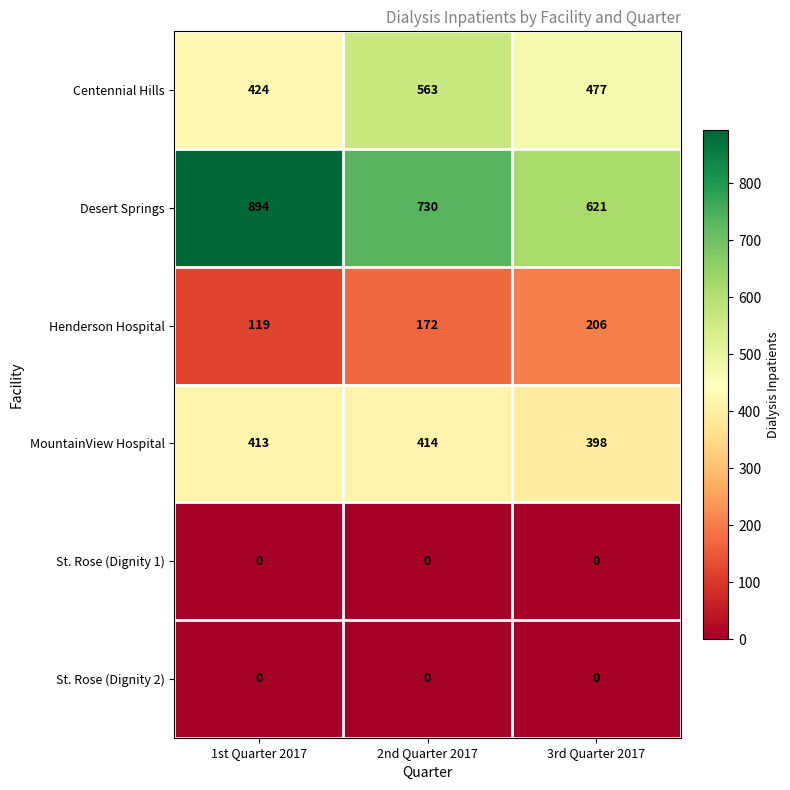

What is the difference between the Centennial Hills values at 2nd Quarter 2017 and 1st Quarter 2017?

139